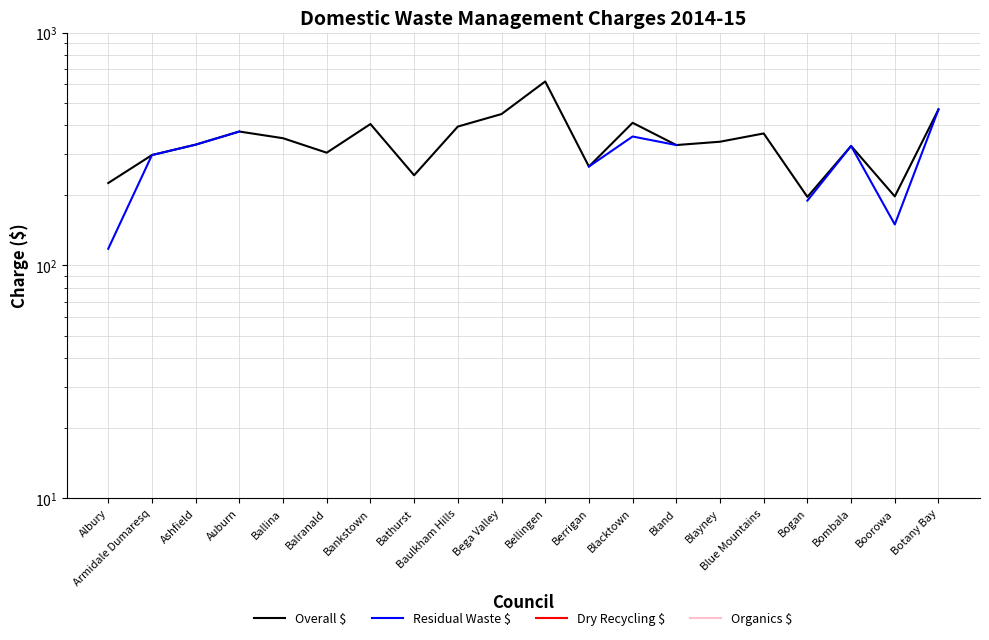

What is the label of the 6th point from the right?

Blayney